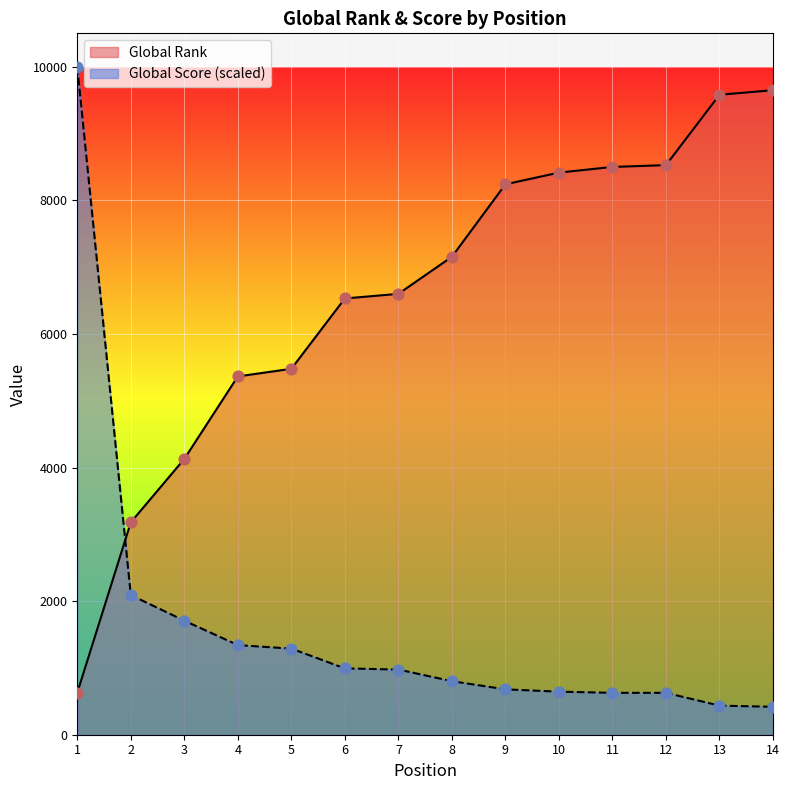

Which series has the largest total across all categories?

Global Rank